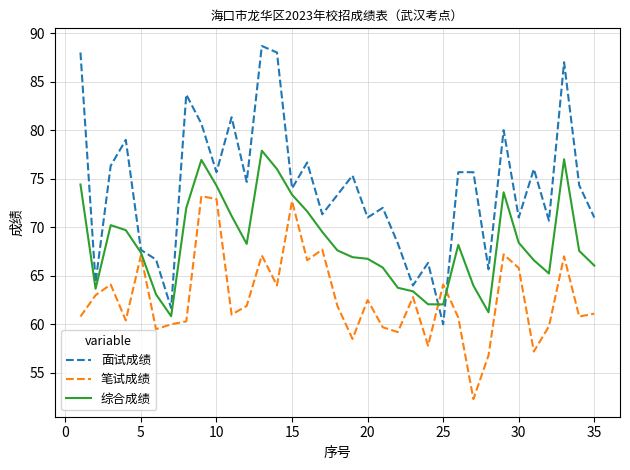

How many interior local valleys does the 面试成绩 series have?

12